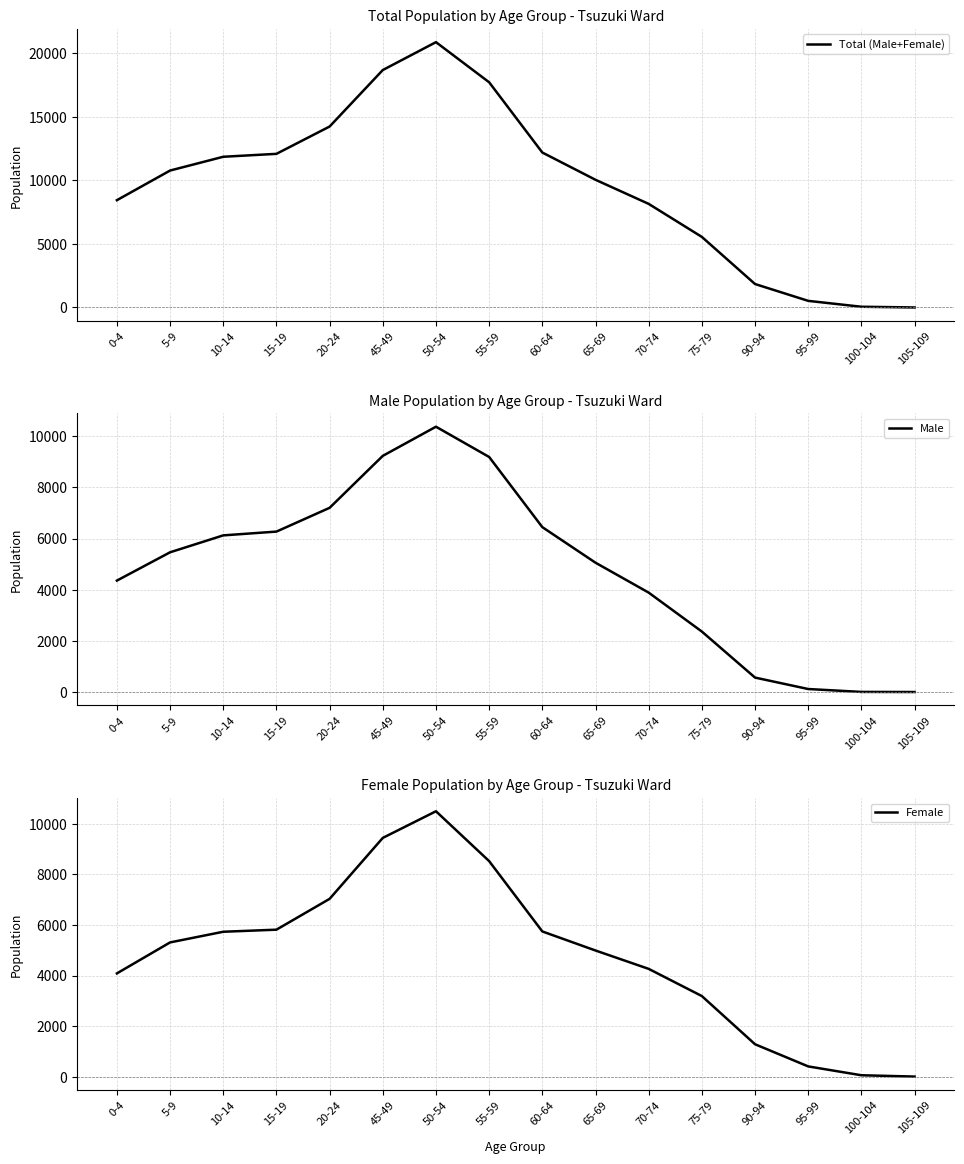

What is the average value of the Total (Male+Female) series?

9563